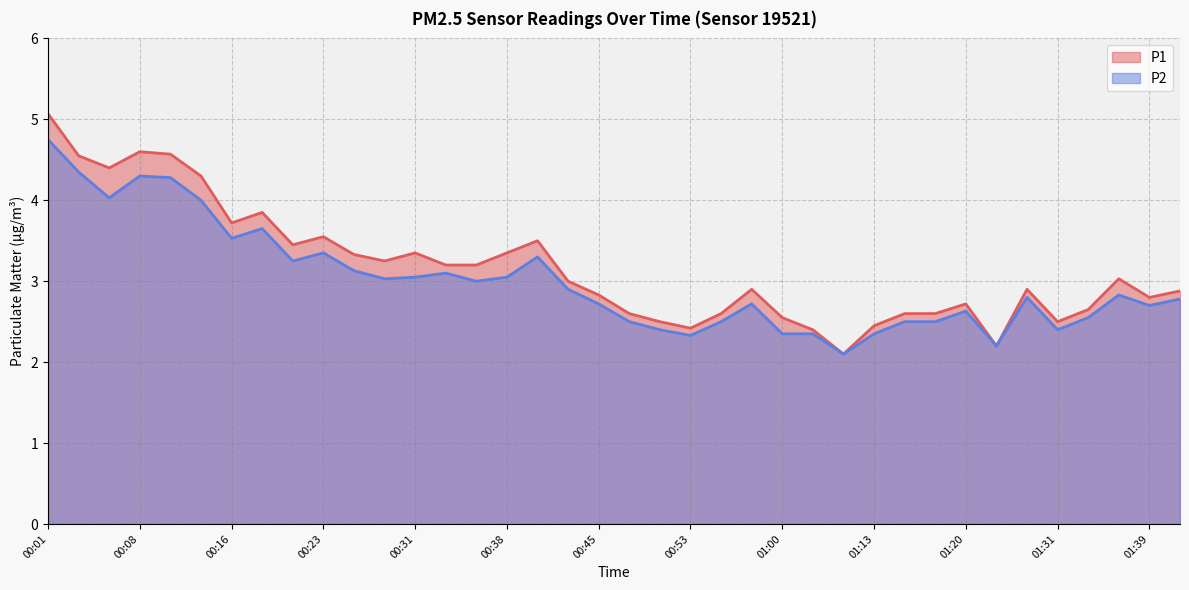

What is the average value of the P1 series?

3.2